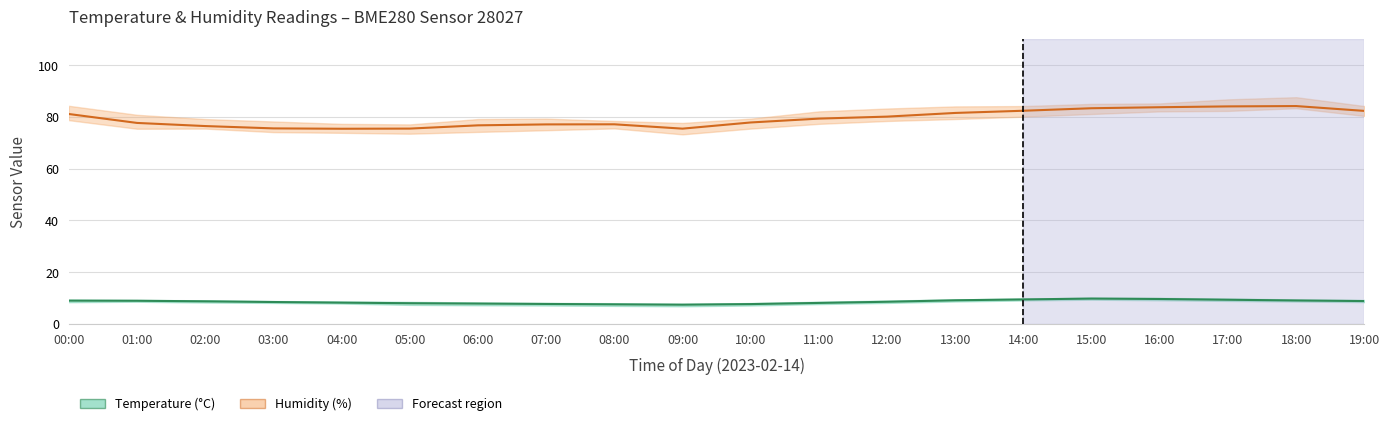

At how many categories does at least one series exceed 34?

20